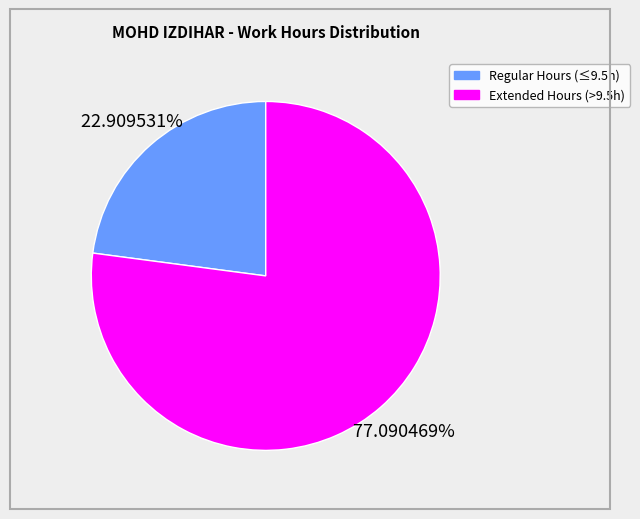

Does any single category account for the majority?

Yes